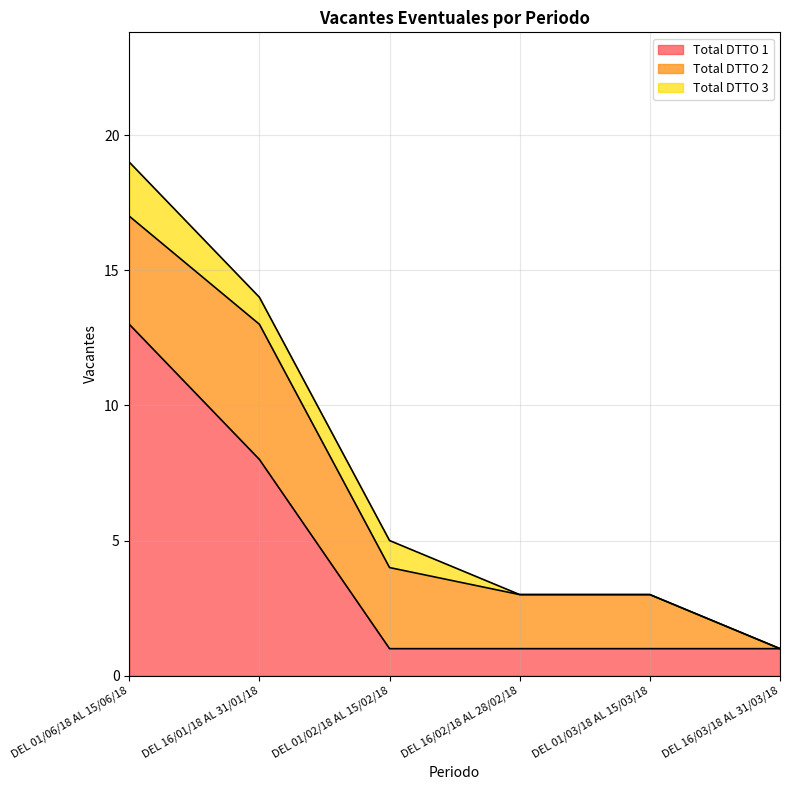

How many values in the Total DTTO 3 series exceed 1?

1